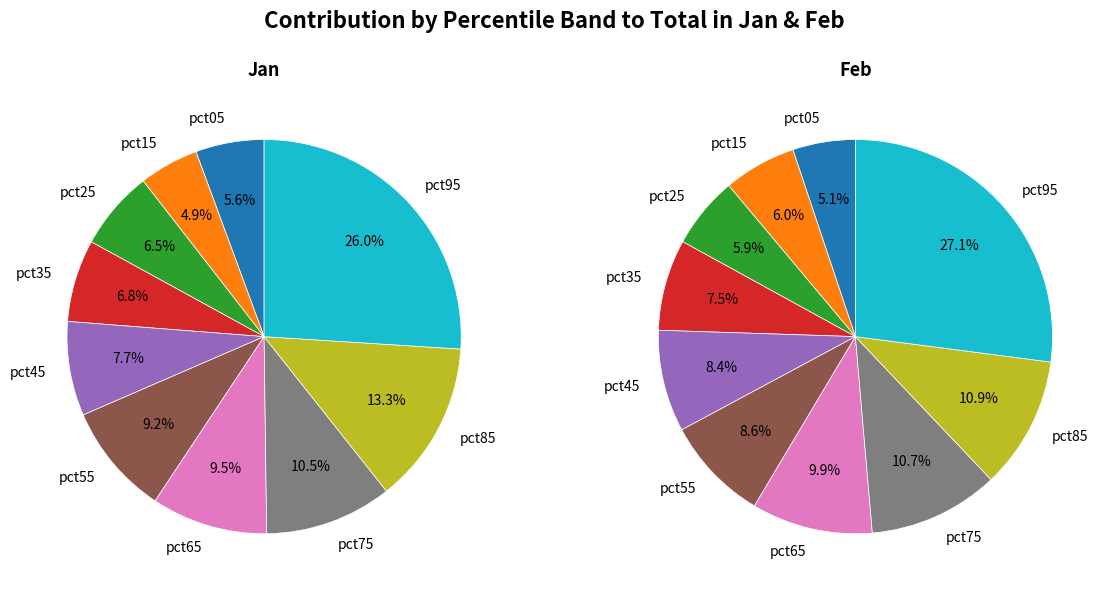

Count the number of slices in the pie.

10